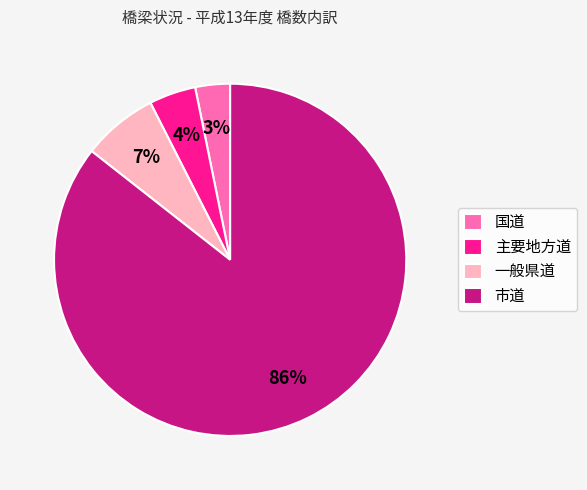

What percentage is the 主要地方道 slice, to the nearest percent?

4%